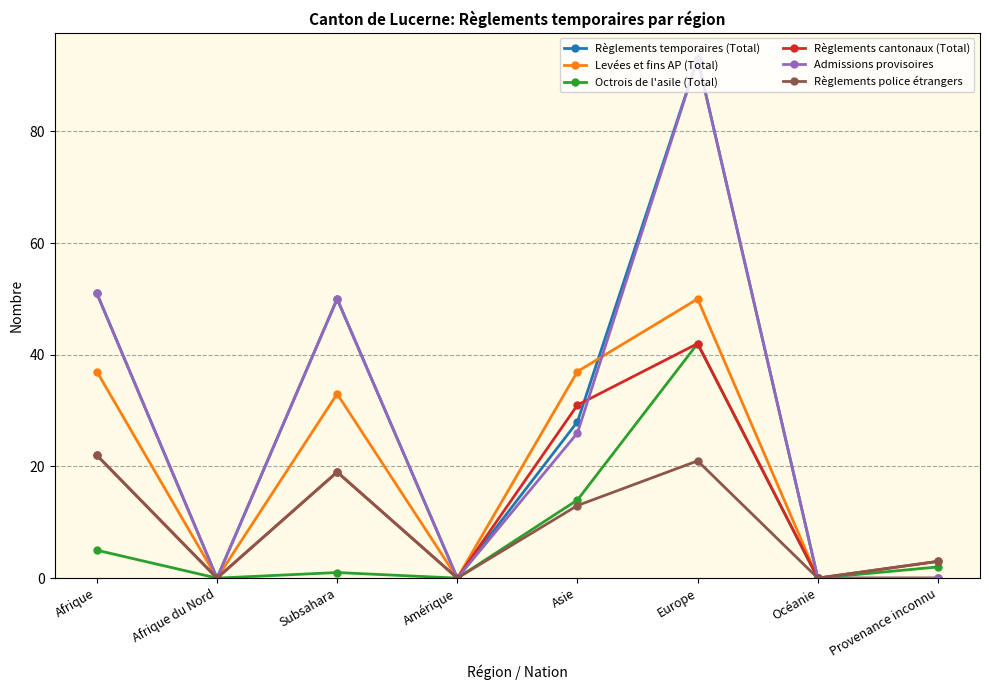

How many categories are shown in the chart?

8